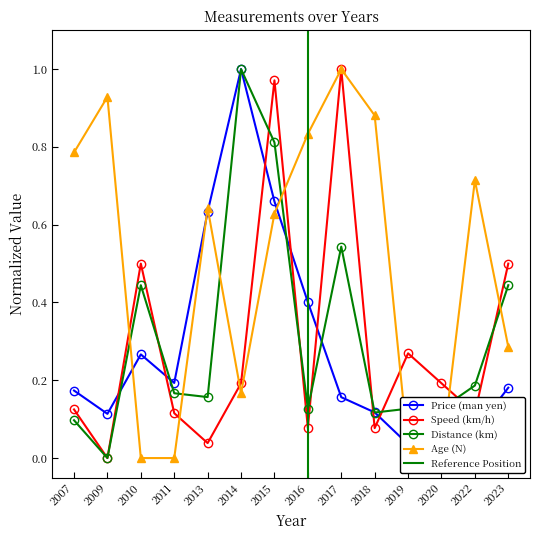

The value of Distance (km) at 2010 is 0.7. True or false?

False